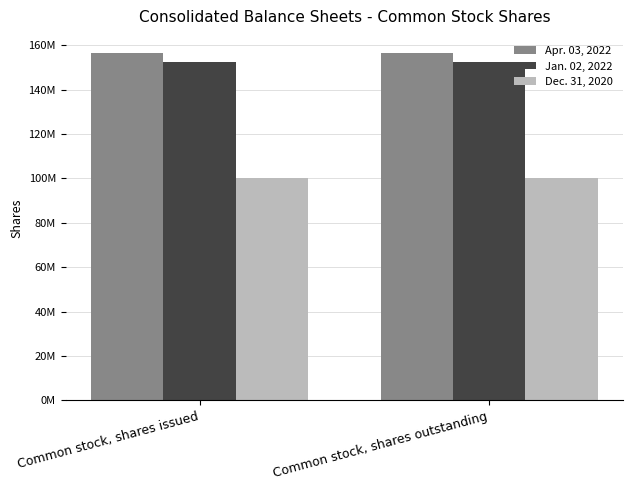

Which category has the highest value in the Apr. 03, 2022 series?

Common stock, shares issued